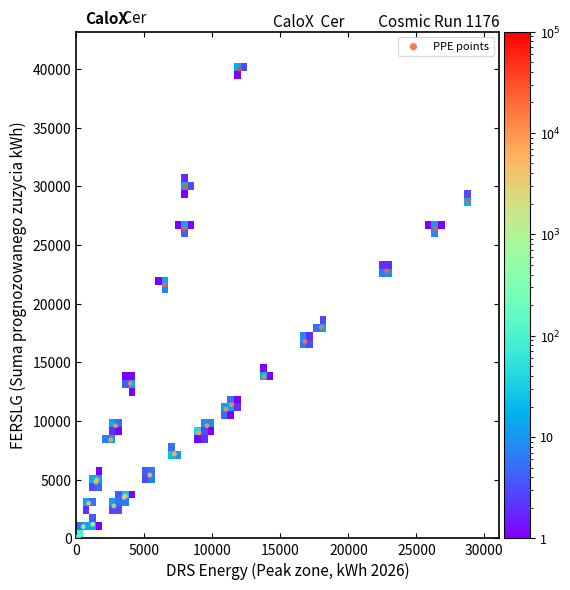

What Y value in the scatter plot is closest to 20025?

21600